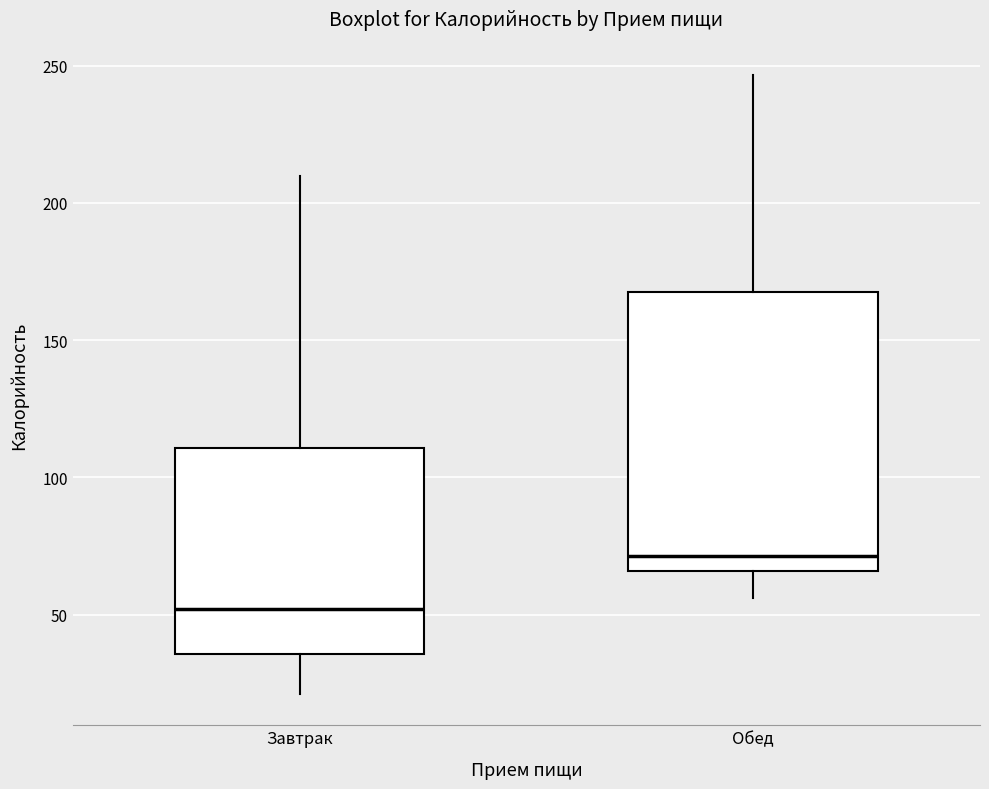

Where does the upper whisker of the box for Обед end on the y-axis? The values are not printed on the chart, so give them approximately, as read against the axis.

245